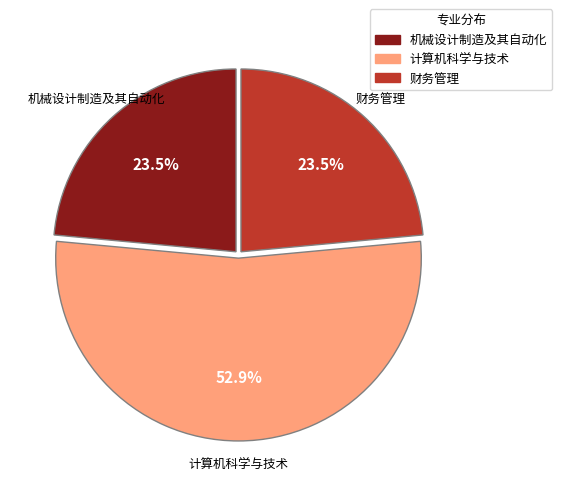

What is the total percentage of 计算机科学与技术 and 机械设计制造及其自动化?

76.5%